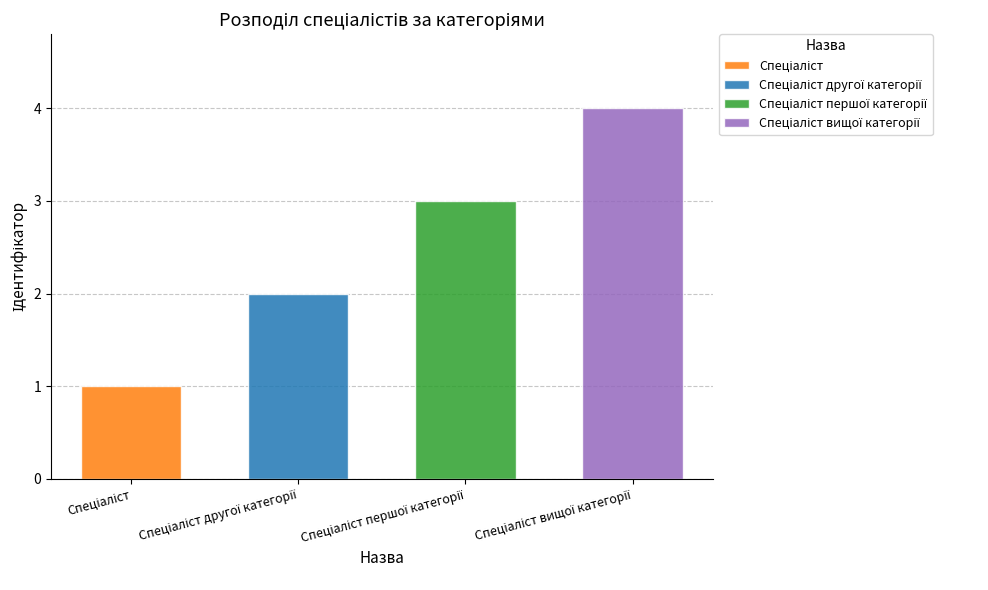

What is the value of the 4th bar from the left?

4